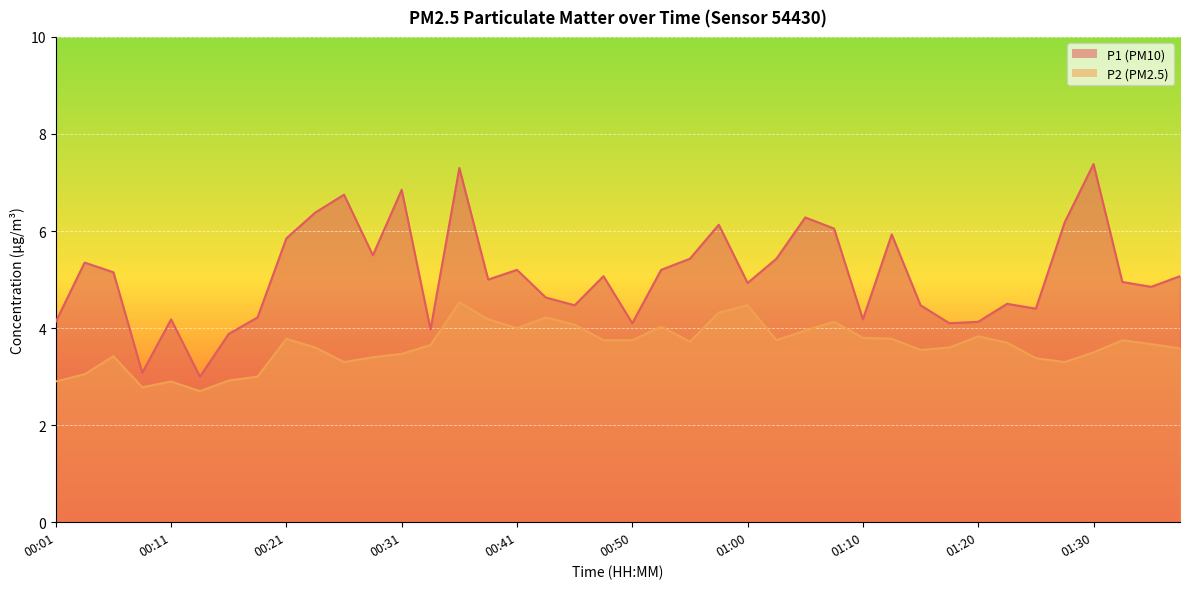

Rank the categories by P1 value from highest to lowest.

01:30, 00:36, 00:31, 00:26, 00:24, 01:05, 01:28, 00:58, 01:08, 01:13, 00:21, 00:28, 00:55, 01:03, 00:04, 00:41, 00:53, 00:06, 00:48, 01:38, 00:38, 01:33, 01:00, 01:35, 00:43, 01:23, 00:46, 01:15, 01:25, 00:19, 00:11, 01:10, 00:01, 01:20, 00:50, 01:18, 00:33, 00:16, 00:09, 00:14